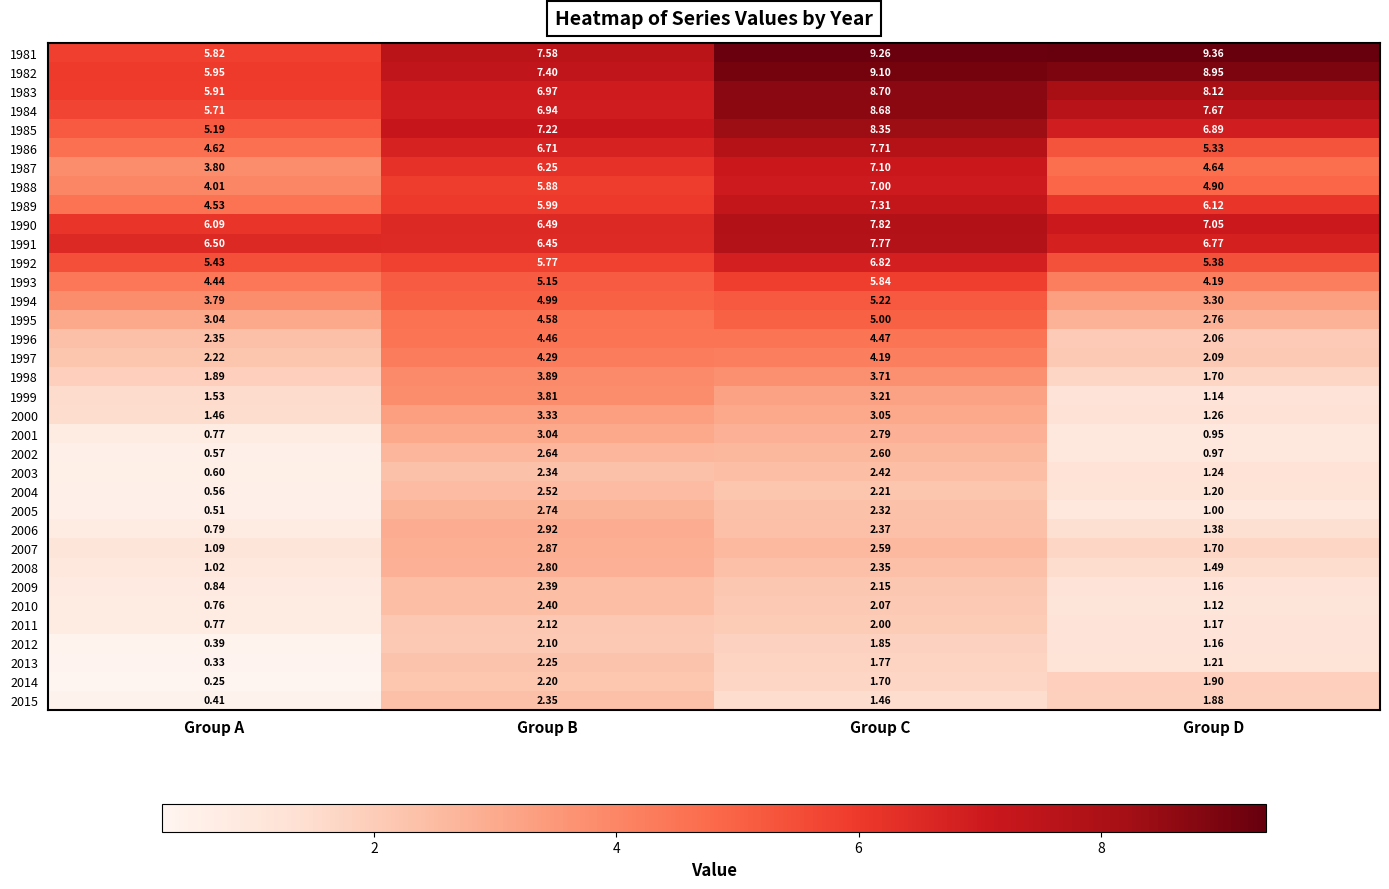

Which series has the largest range (max minus min)?

1981